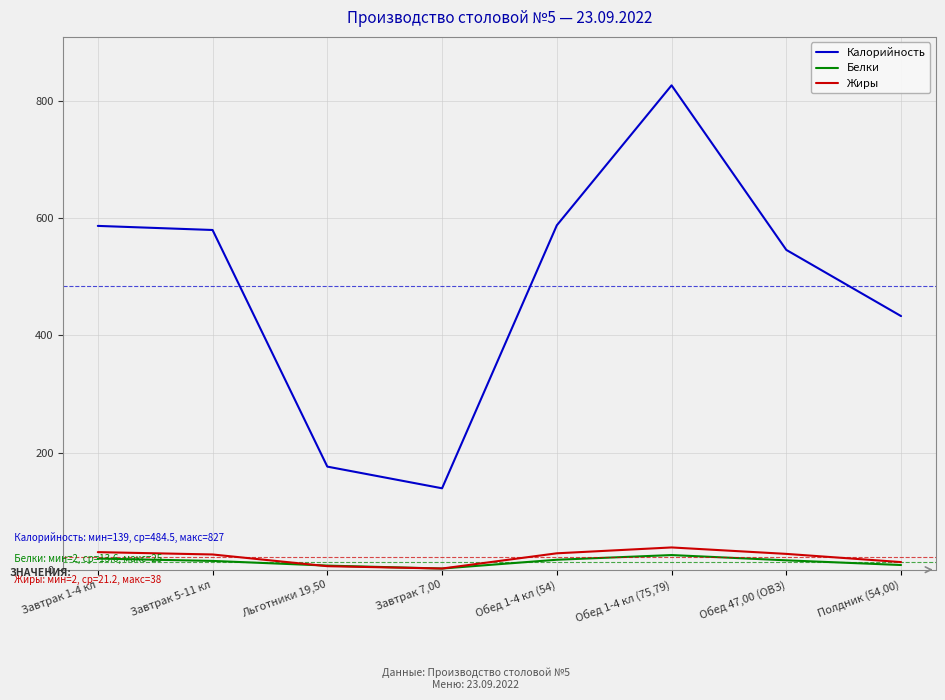

How many lines are shown in the chart?

3